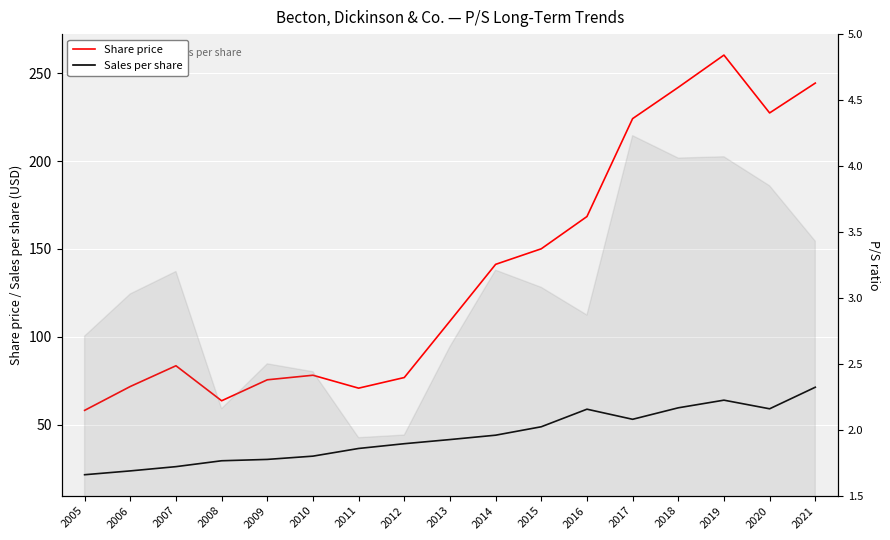

Which series has the largest range (max minus min)?

Share price